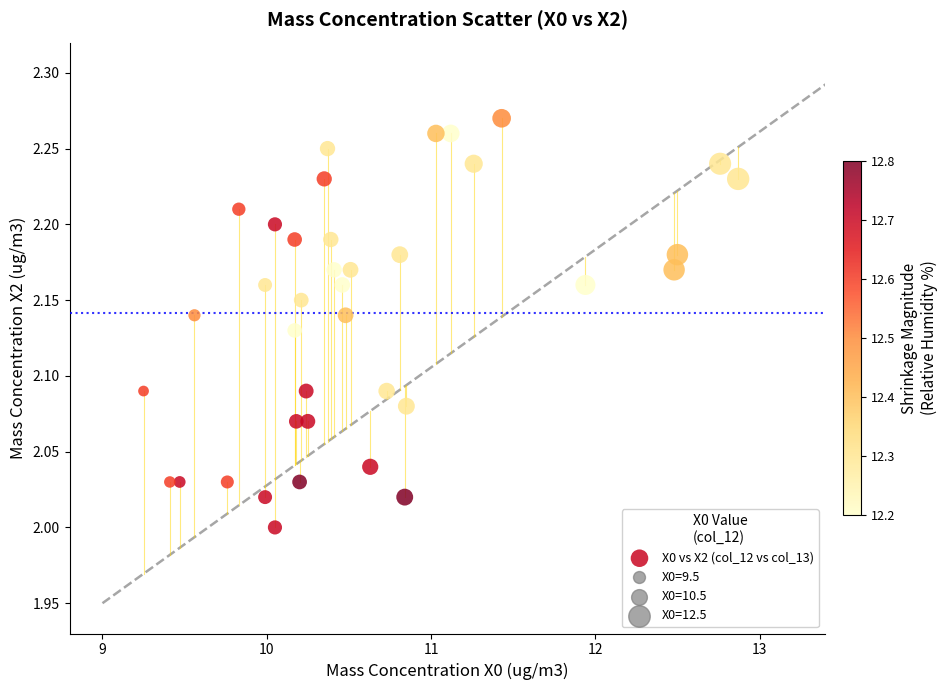

What is the range of X values (max minus min)?

3.6